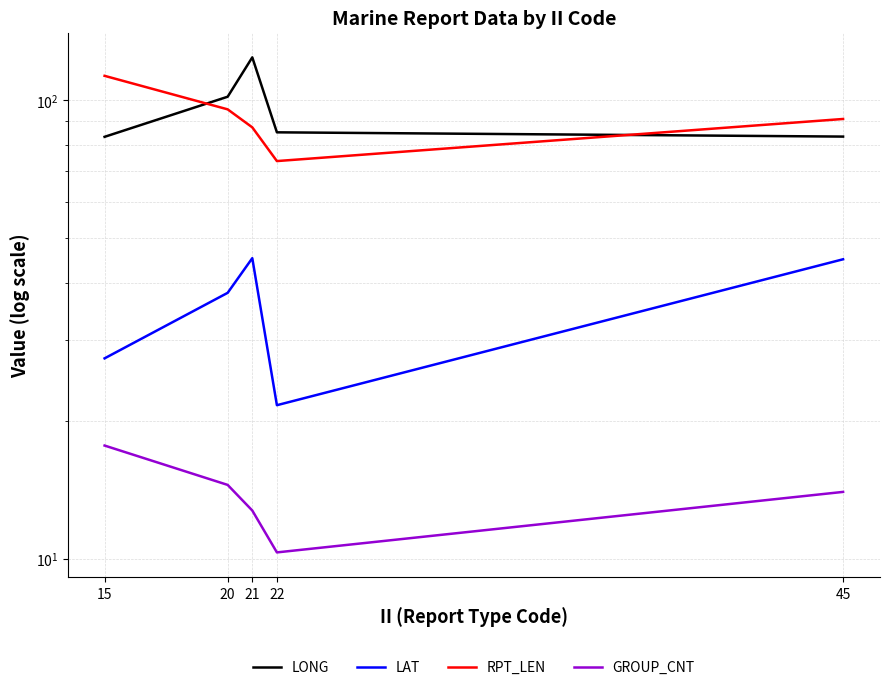

Which series has the largest total across all categories?

LONG